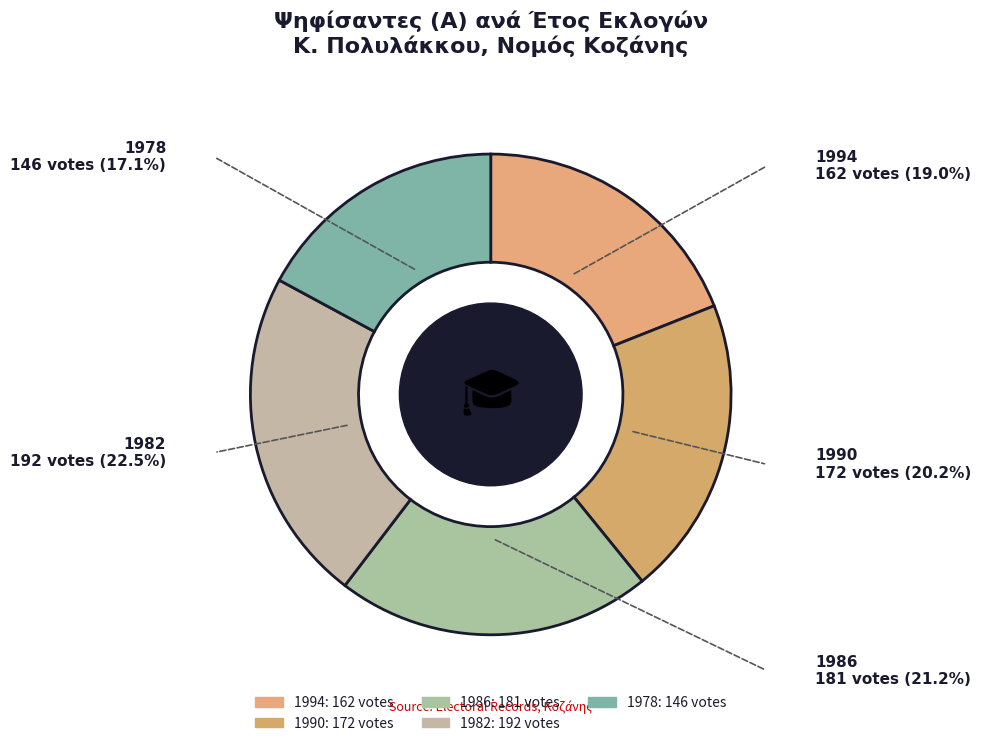

To the nearest percent, what is the difference between the 1978 and 1982 slice percentages?

5%